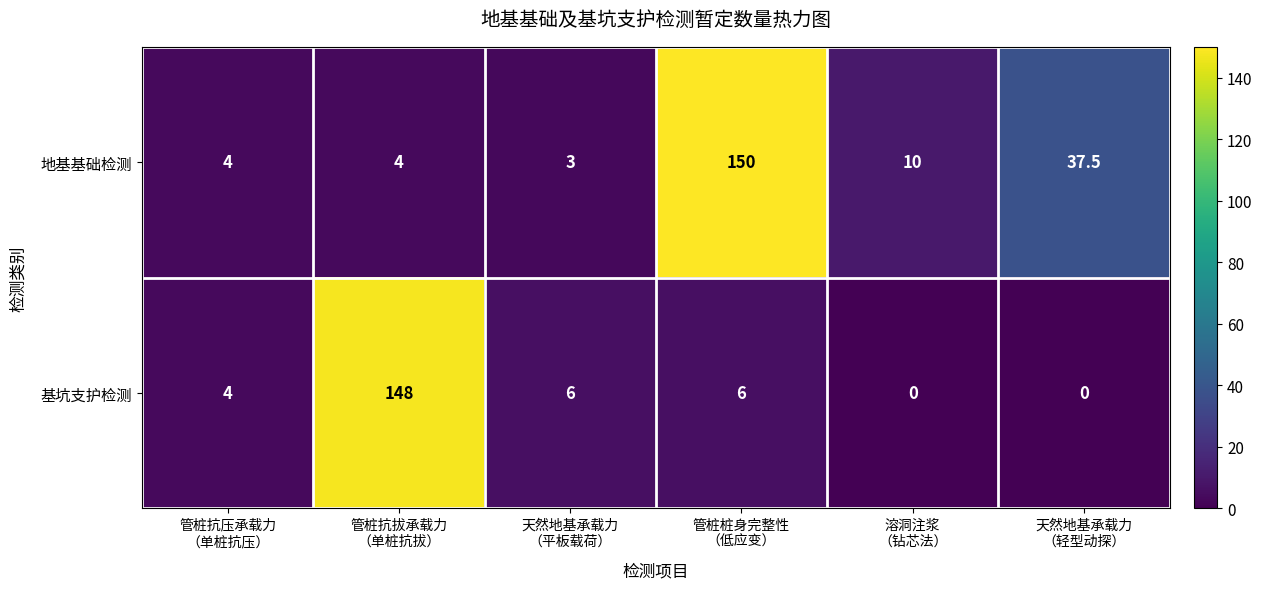

Which series has the largest total across all categories?

地基基础检测